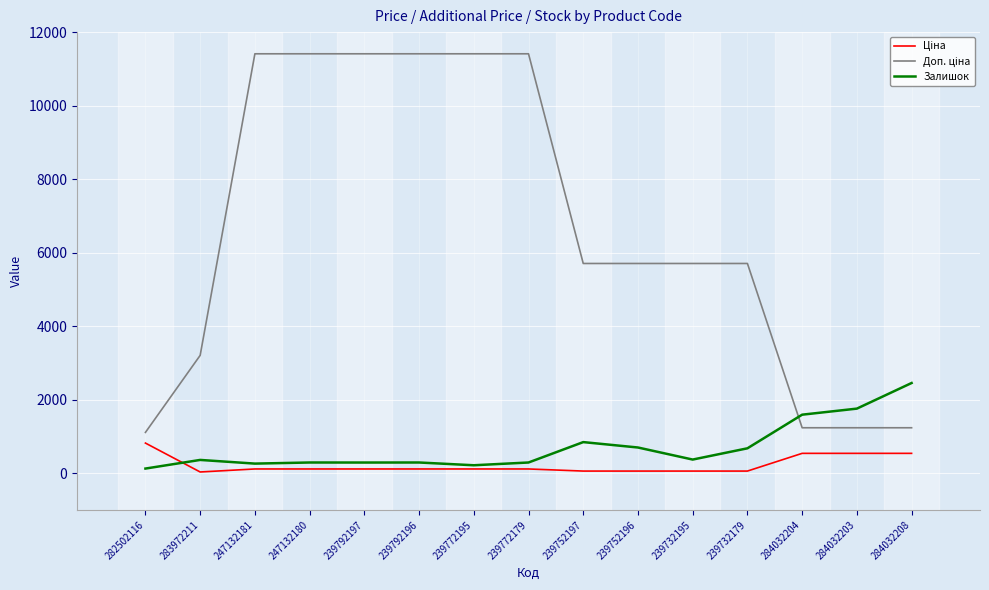

The Залишок series shows 260.0 at 247132181. True or false?

True